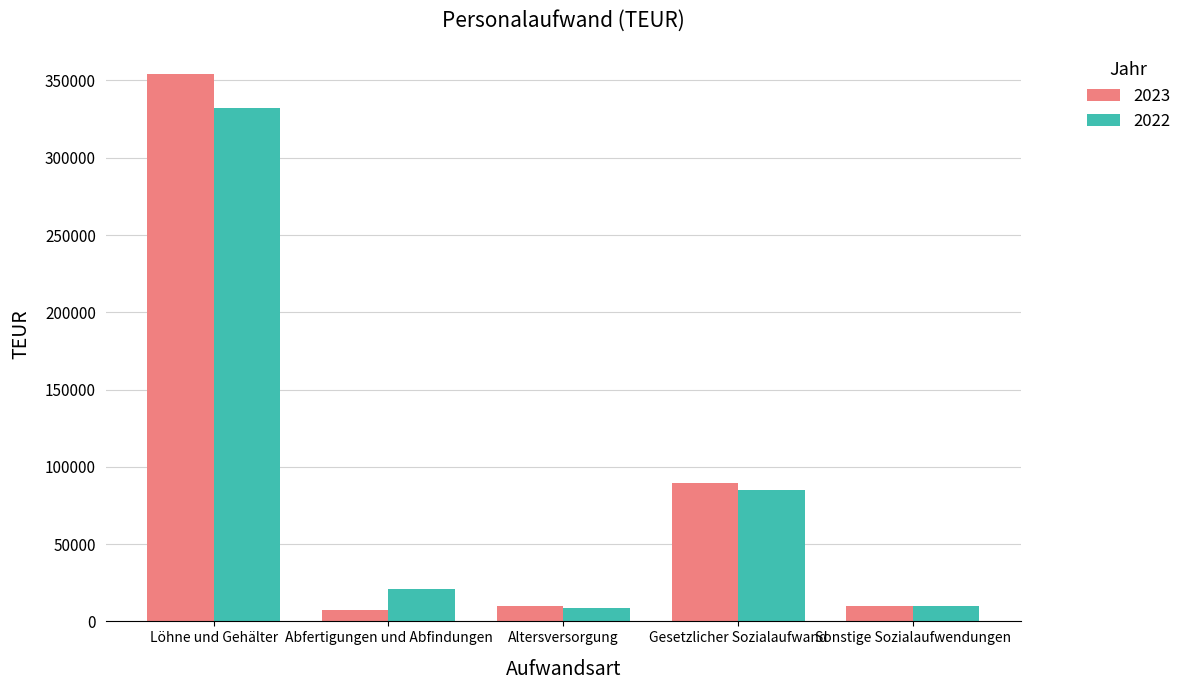

Which series has the largest range (max minus min)?

2023